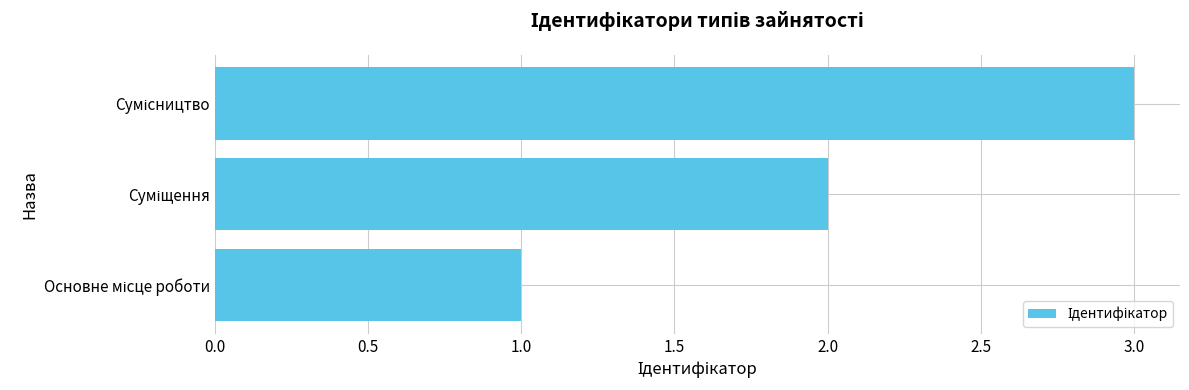

What is the sum of all values?

6